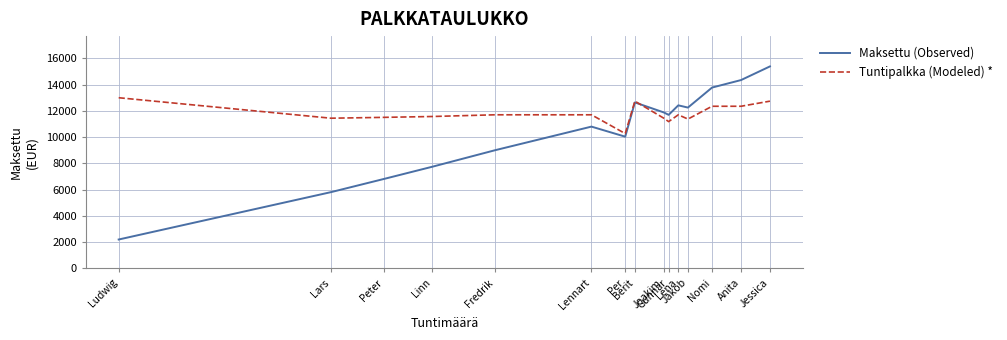

True or false: Tuntipalkka (Modeled) * and Maksettu (Observed) intersect in this chart.

True